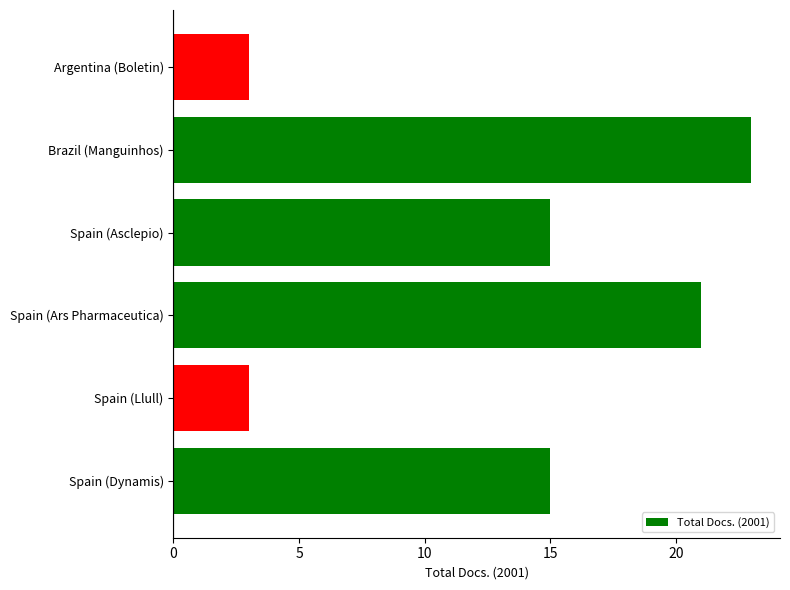

Which category has the highest value across all series?

Brazil (Manguinhos)